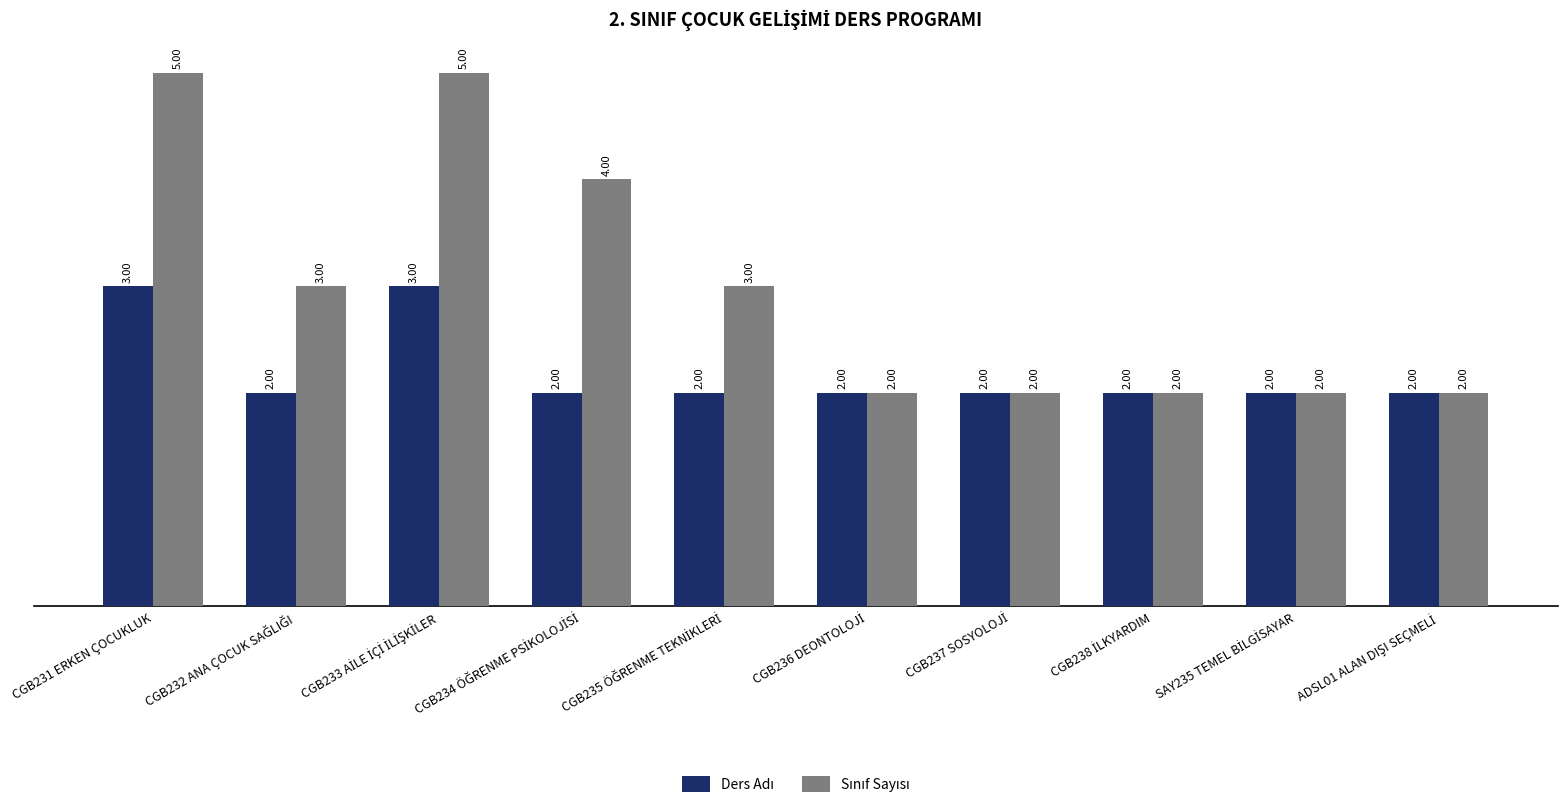

What is the spread (max minus min) of values at CGB231 ERKEN ÇOCUKLUK?

2